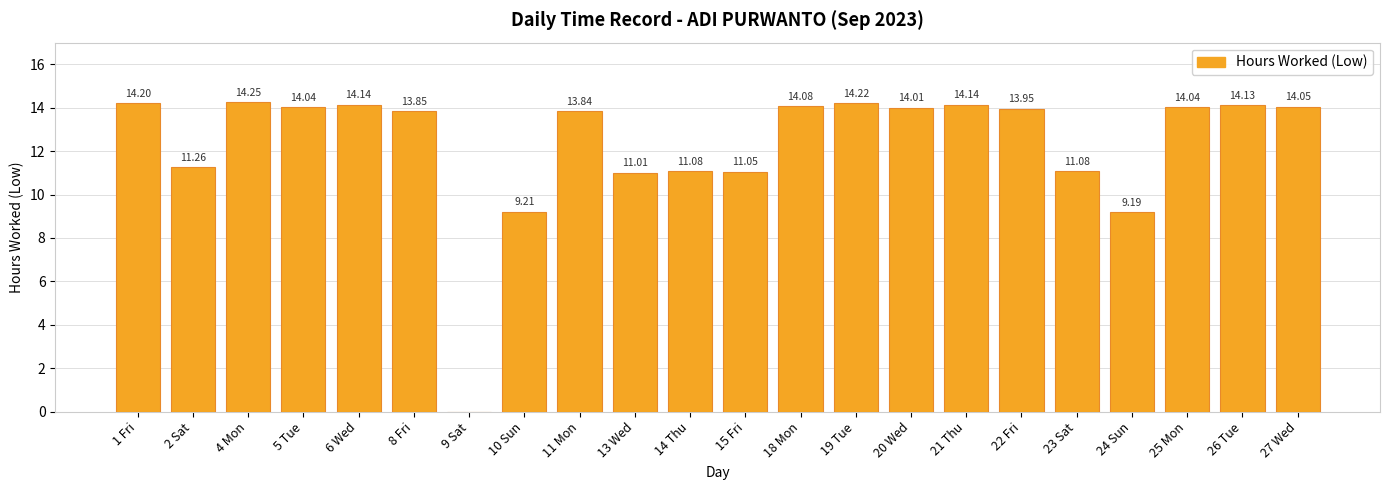

What is the sum of all values?

270.8